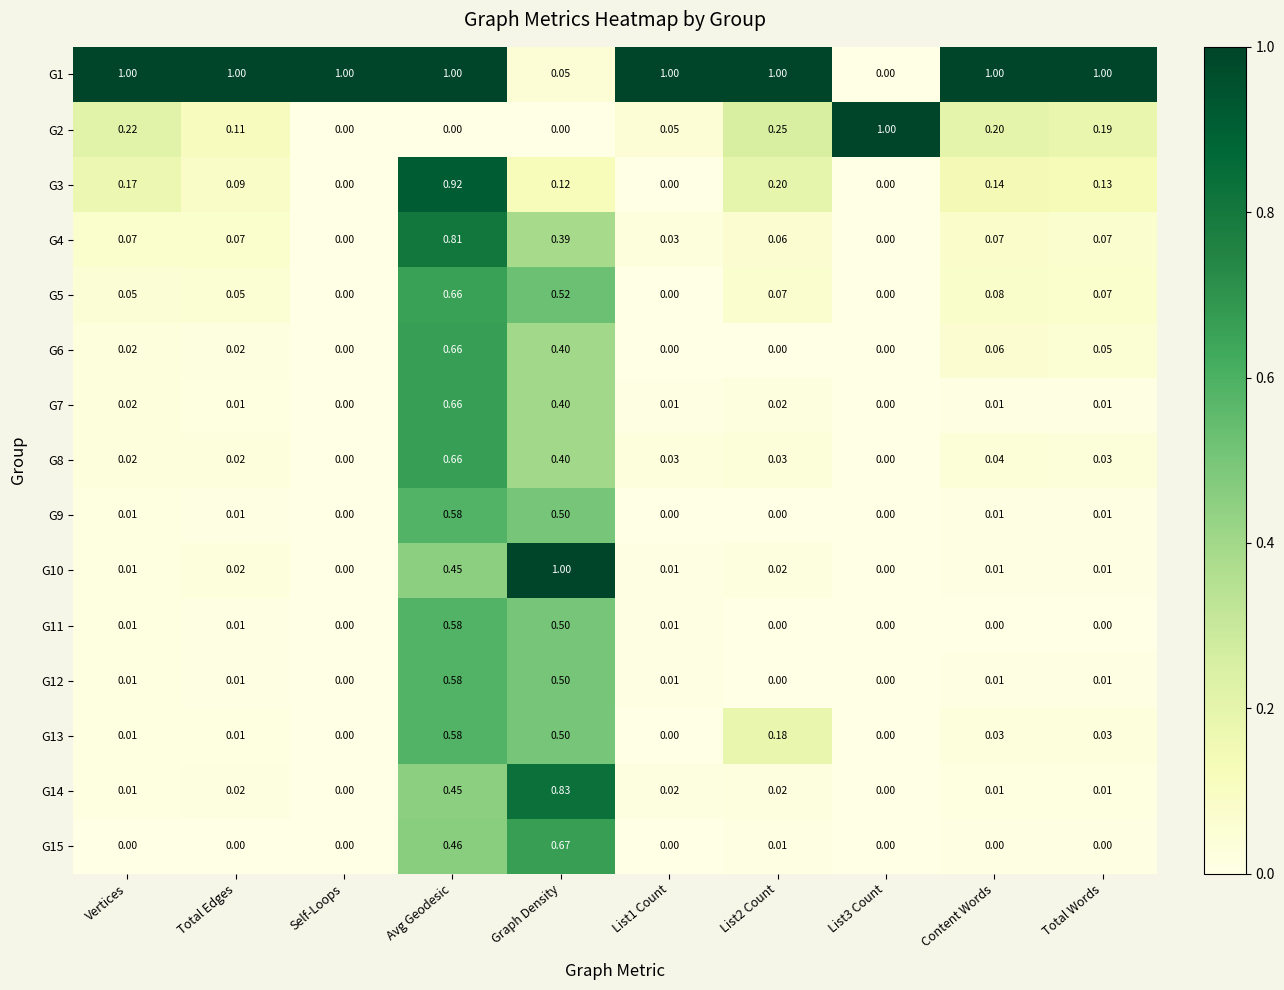

What is the maximum value shown in the chart?

1.0